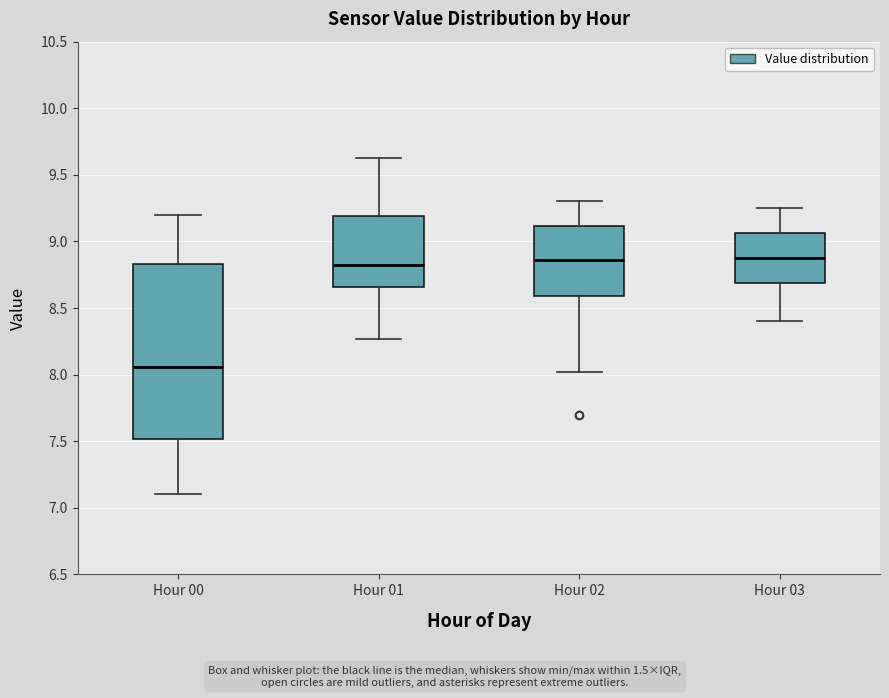

Reading left to right, transcribe this box plot: for each box, give where its median line is, the range the box spans, and where its two whiskers end, as read against the y-axis. The values are not printed on the chart, so give them approximately, as read against the axis.

Hour 00: median 8.05, box 7.50 to 8.85, whiskers 7.10 to 9.20
Hour 01: median 8.85, box 8.65 to 9.20, whiskers 8.25 to 9.65
Hour 02: median 8.85, box 8.60 to 9.10, whiskers 8.00 to 9.30
Hour 03: median 8.90, box 8.70 to 9.05, whiskers 8.40 to 9.25